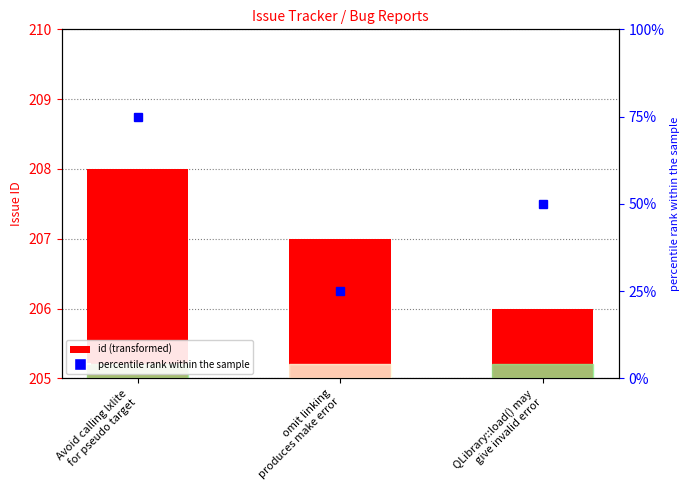

What is the value of the 3rd bar from the left?

206